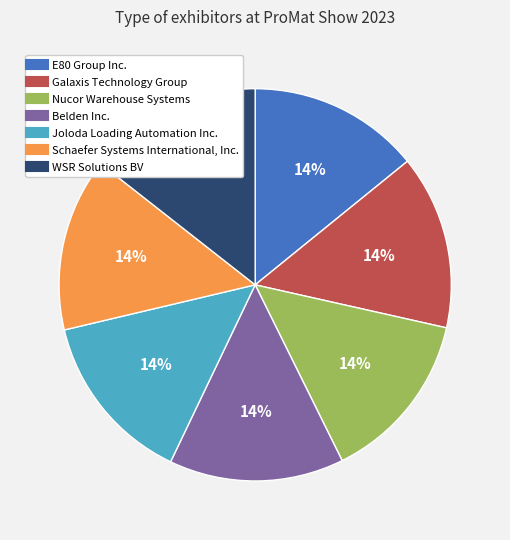

To the nearest percent, what percentage of the pie is Nucor Warehouse Systems?

14%